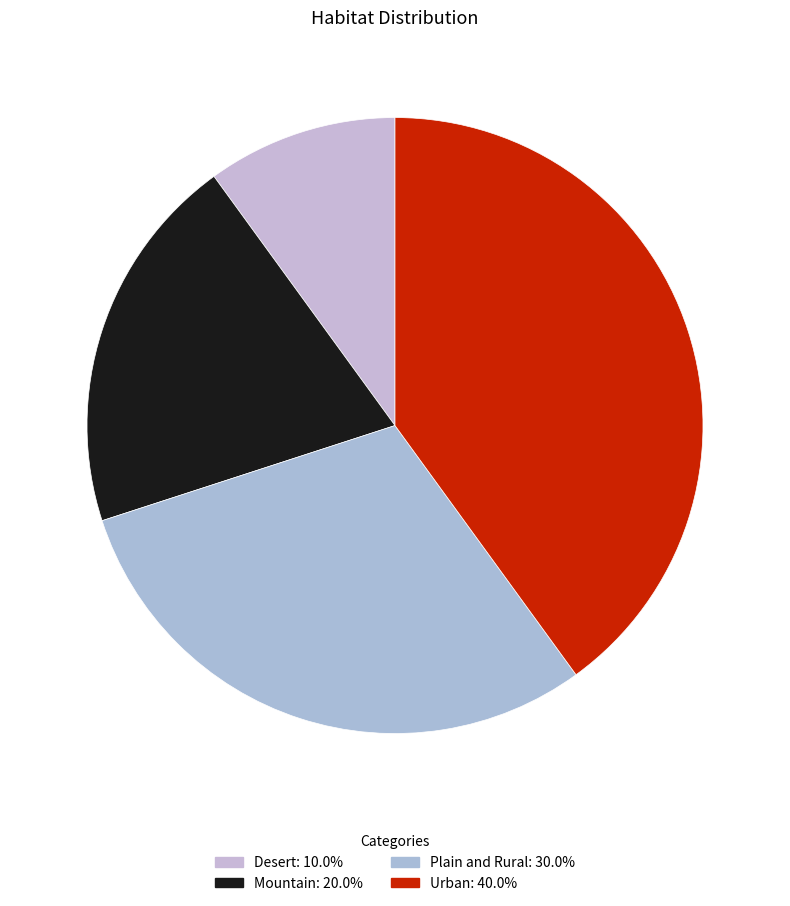

True or false: Desert accounts for 10% of the total.

True